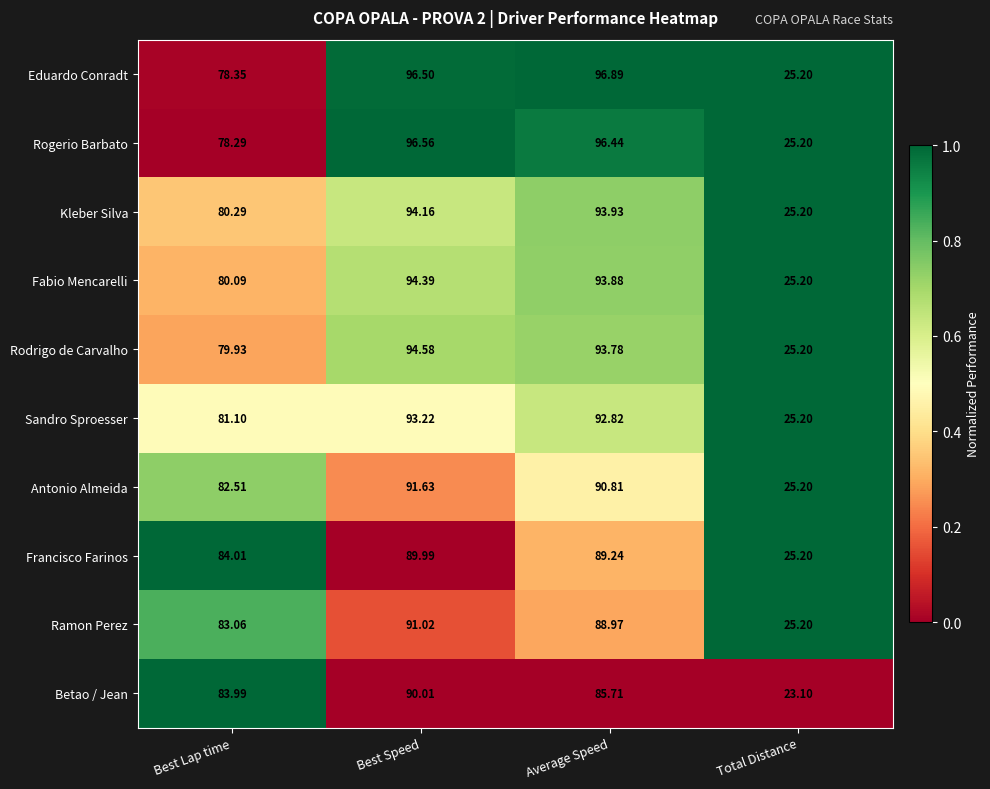

Rank the series by their maximum value, from highest to lowest.

Eduardo Conradt, Rogerio Barbato, Rodrigo de Carvalho, Fabio Mencarelli, Kleber Silva, Sandro Sproesser, Antonio Almeida, Ramon Perez, Betao / Jean, Francisco Farinos